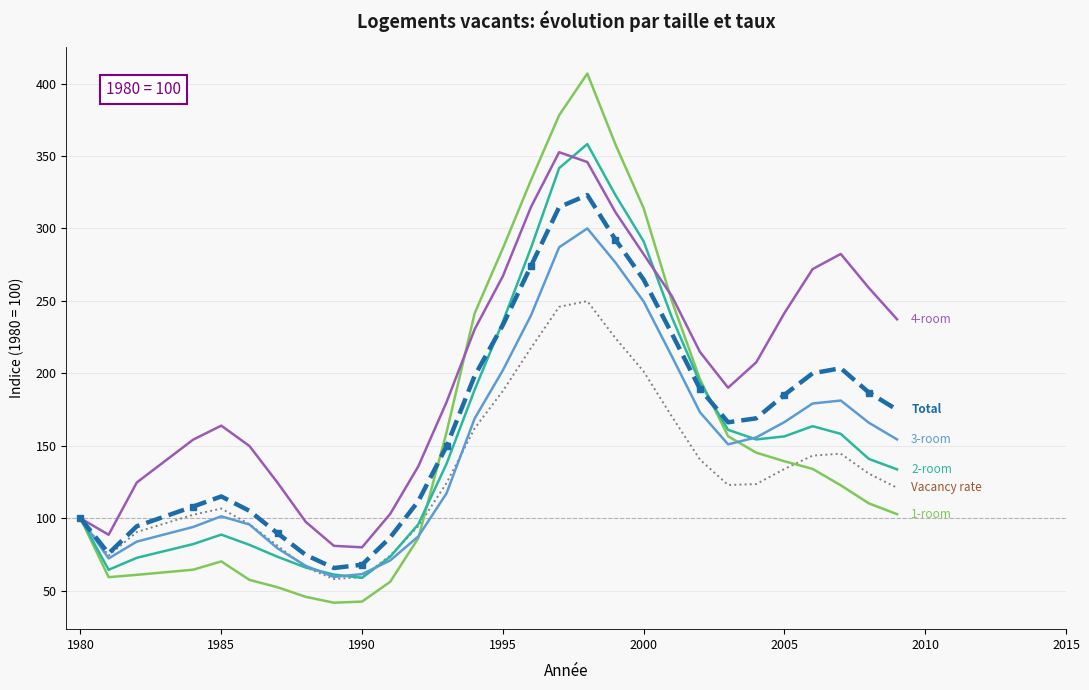

What is the smallest value displayed?

41.8